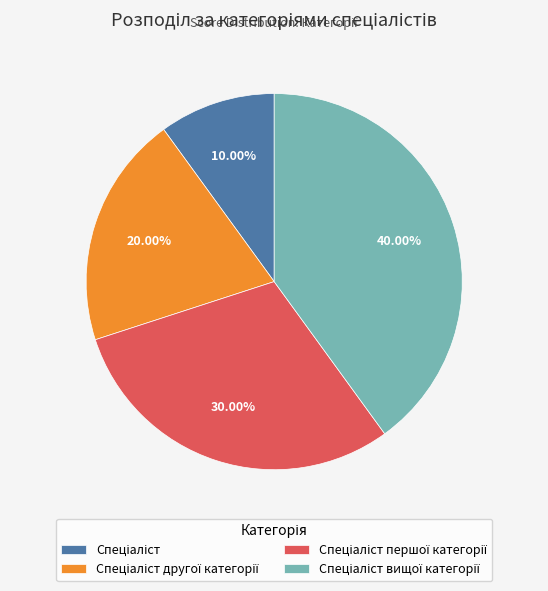

Does any single category account for the majority?

No